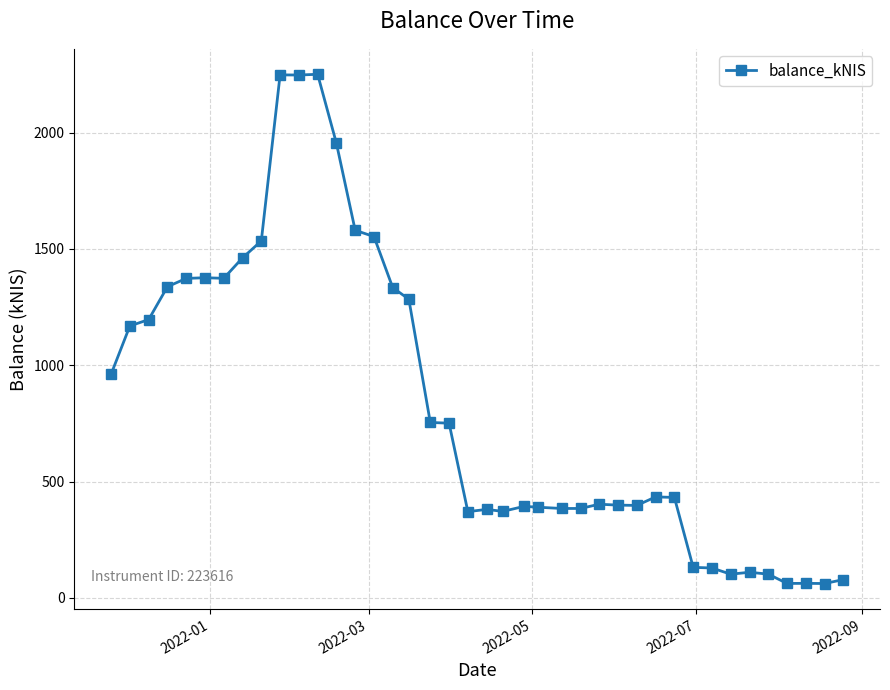

What is the value of the 8th point from the left?

1461.8